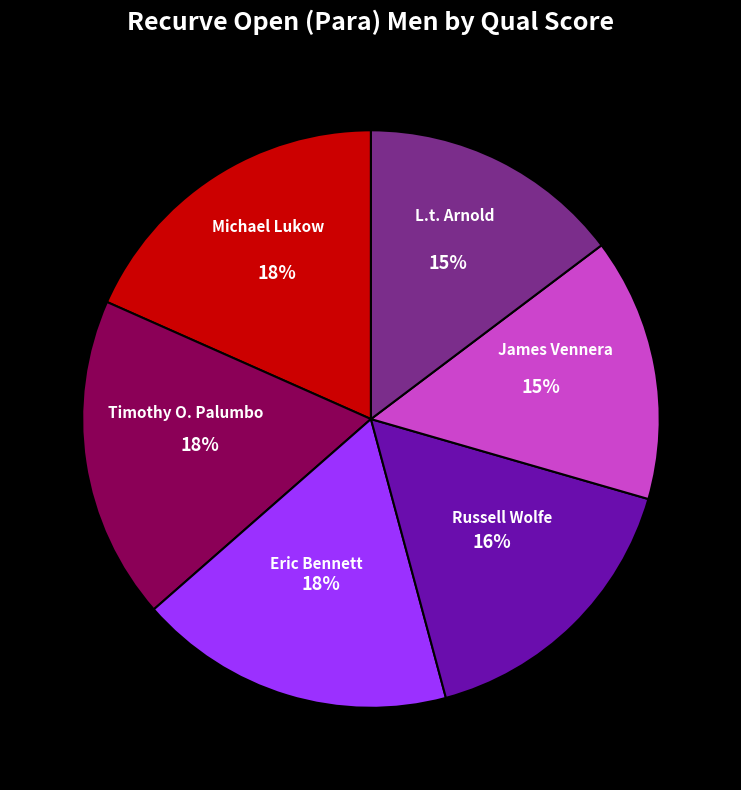

To the nearest percent, what is the average slice percentage?

17%